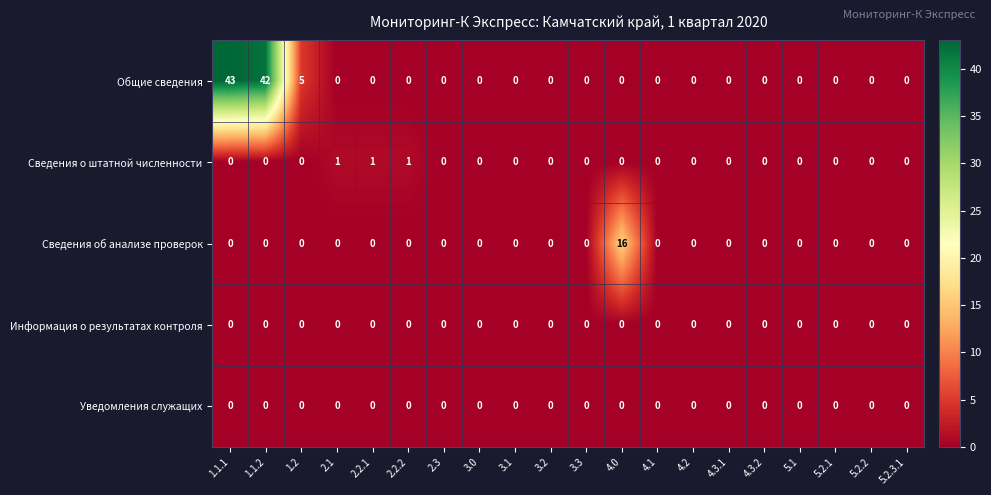

At how many categories does at least one series exceed 2?

4